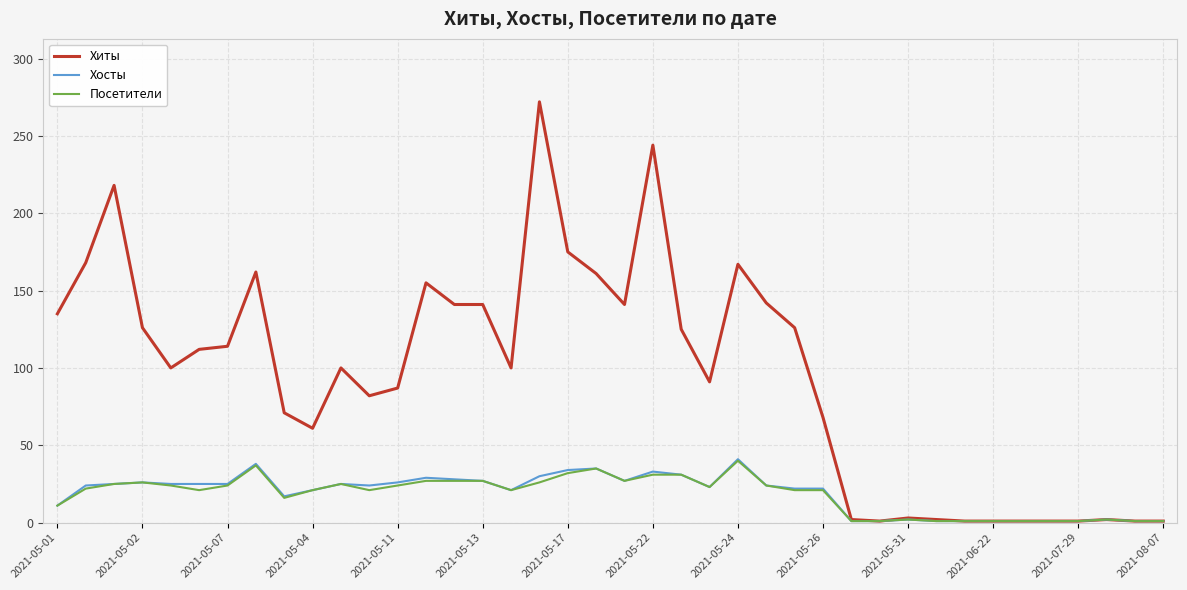

Does the chart have visible grid lines?

Yes